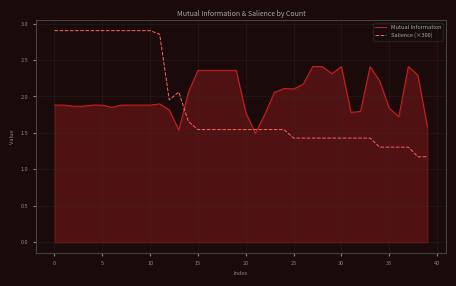

Rank the series by their maximum value, from highest to lowest.

Salience (×300), Mutual Information